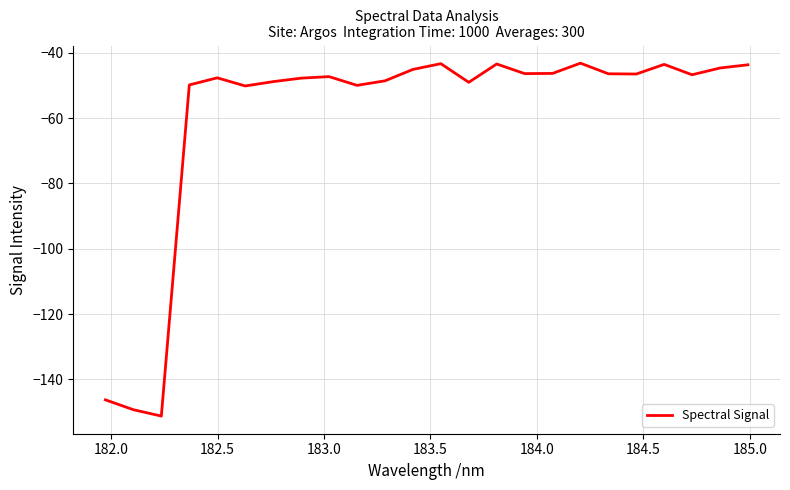

What is the minimum value shown in the chart?

-151.2